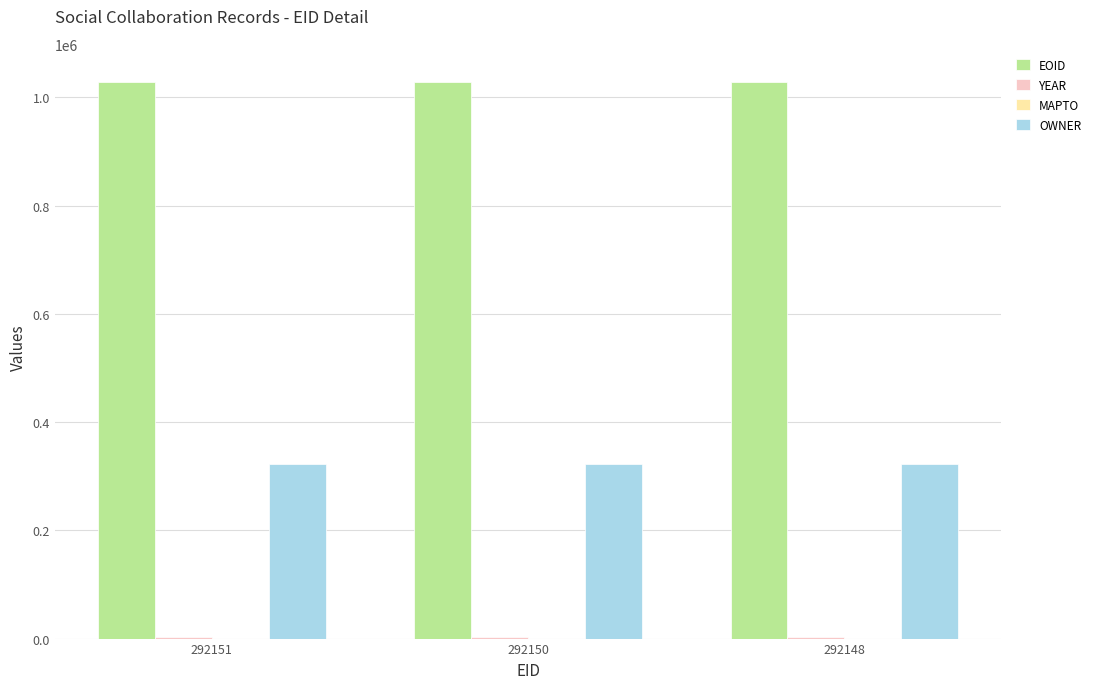

The OWNER series shows 197964 at 292148. True or false?

False